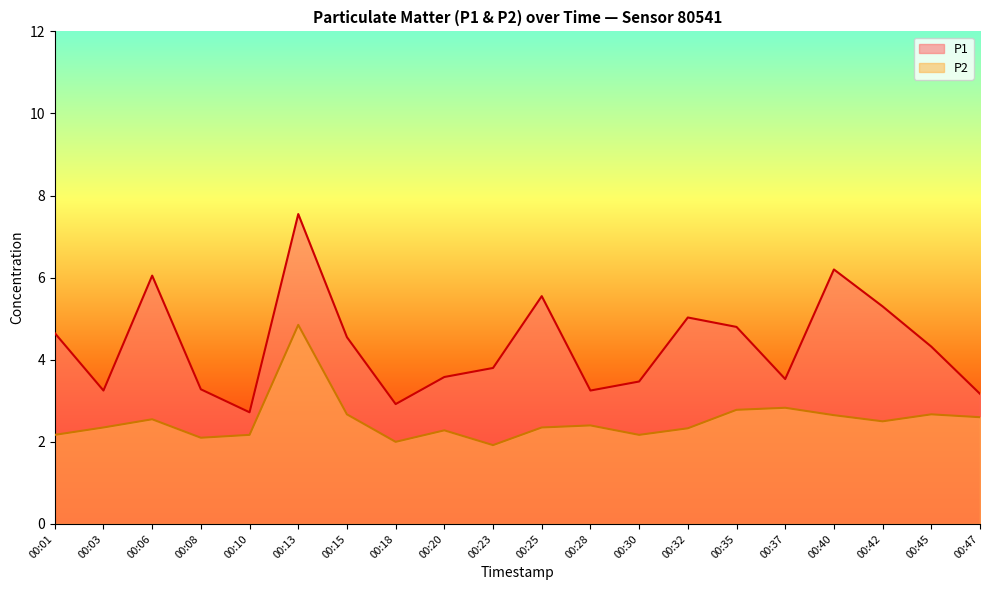

How many lines are shown in the chart?

2